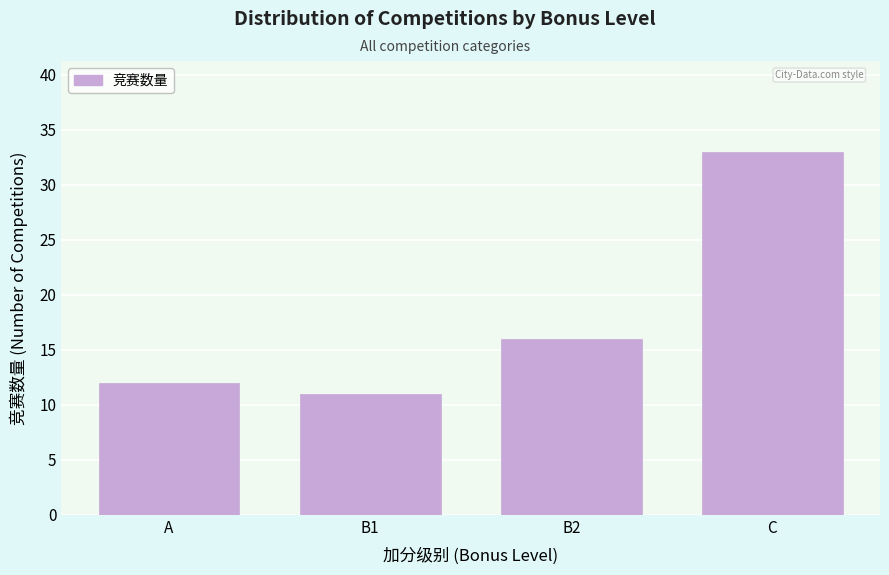

Reading left to right, what are all the values shown in this chart?

12	11	16	33